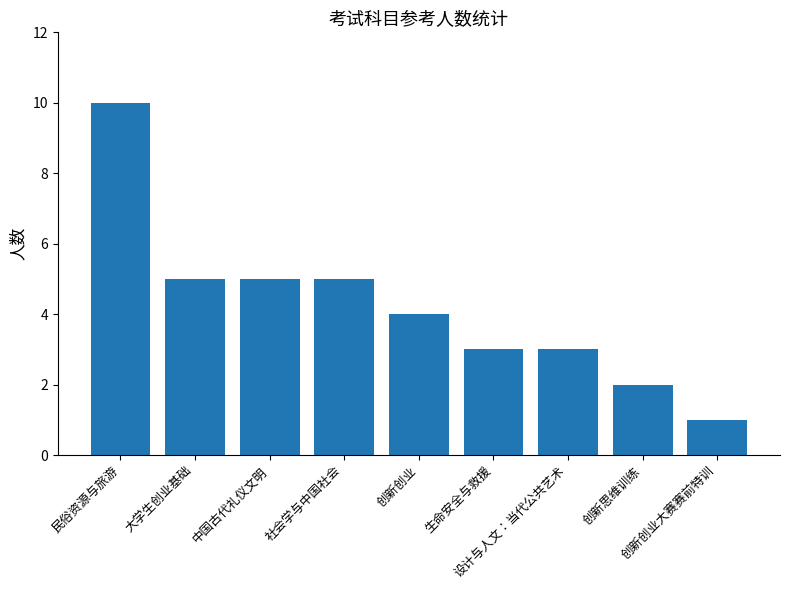

What is the sum of all values?

38